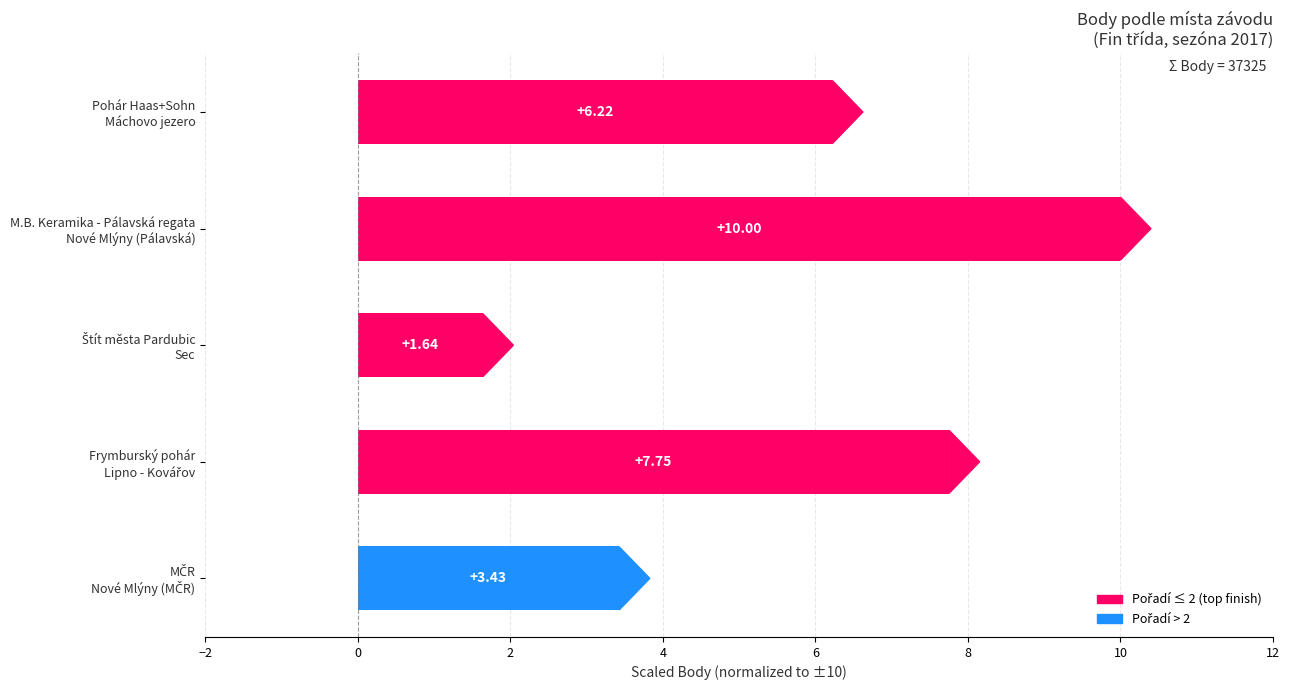

What is the difference between the second highest and minimum values?

6.1